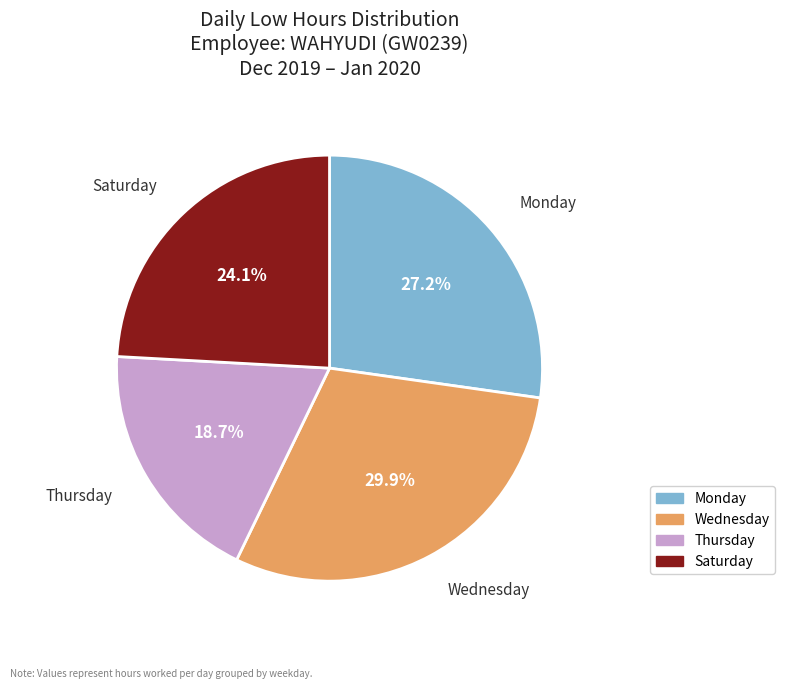

Does any single category account for the majority?

No